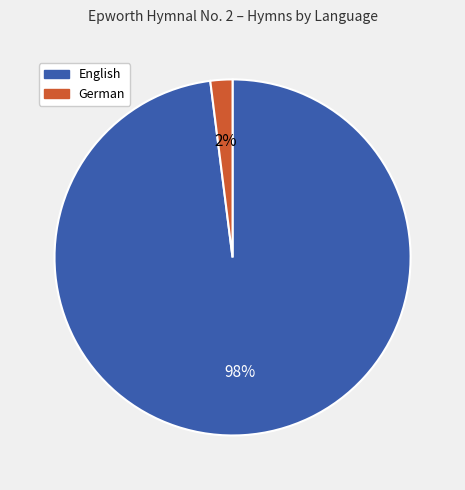

Which has a higher value, English or German?

English